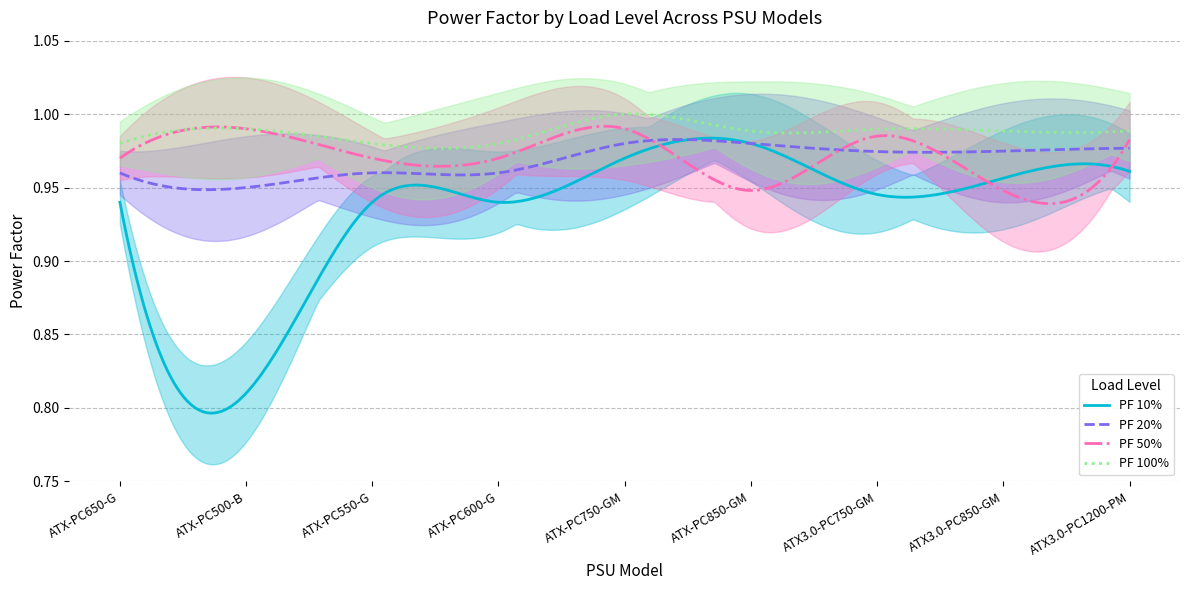

True or false: PF 100% and PF 20% cross at least once.

False